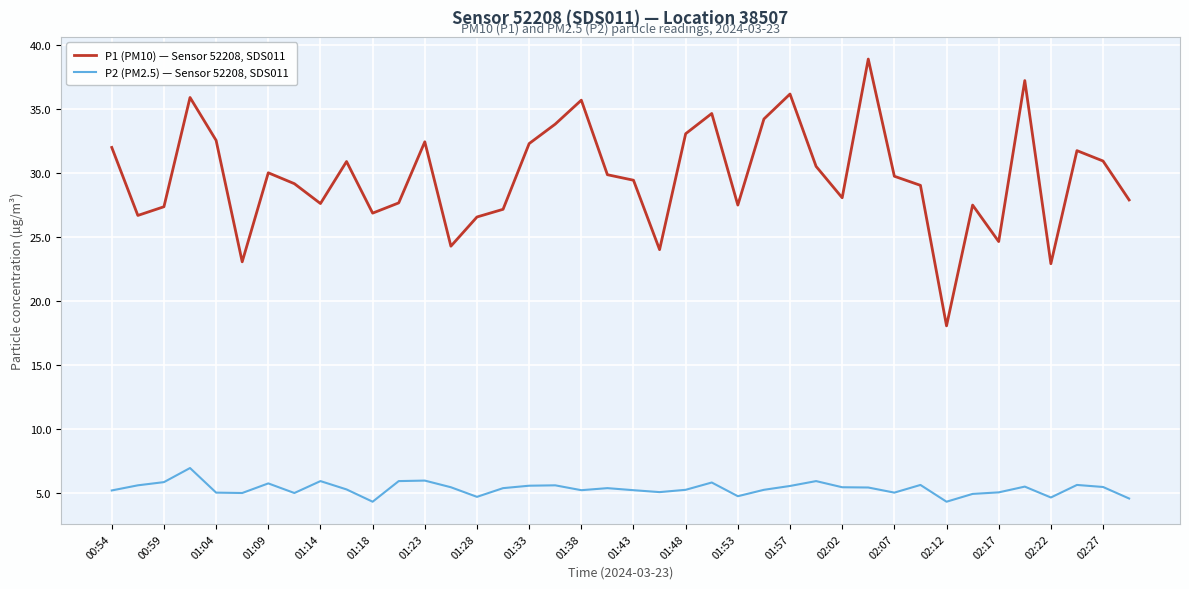

True or false: P2 (PM2.5) — Sensor 52208, SDS011 and P1 (PM10) — Sensor 52208, SDS011 intersect in this chart.

False